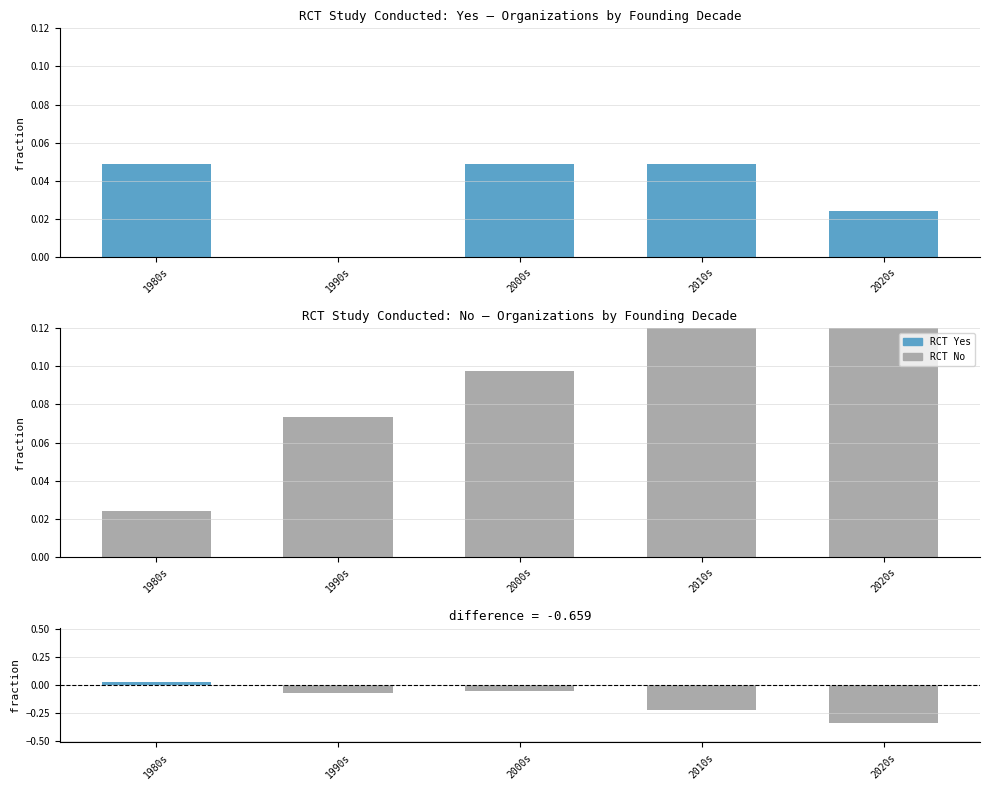

At how many categories does at least one series exceed 0?

5